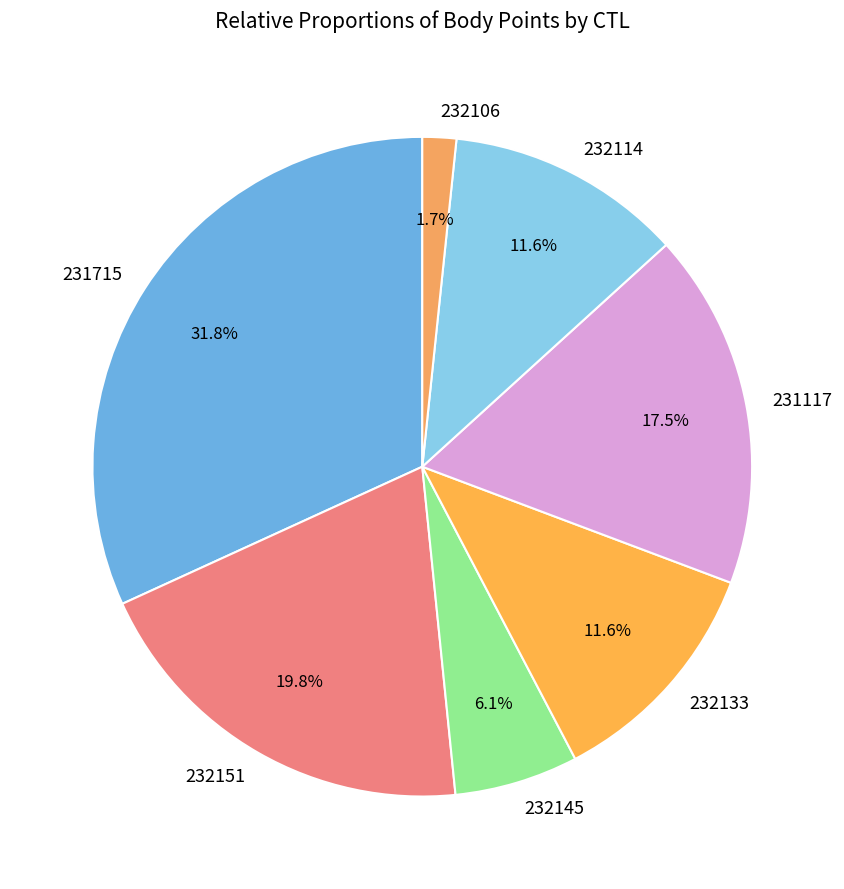

Does 231715 represent more than half of the total?

No